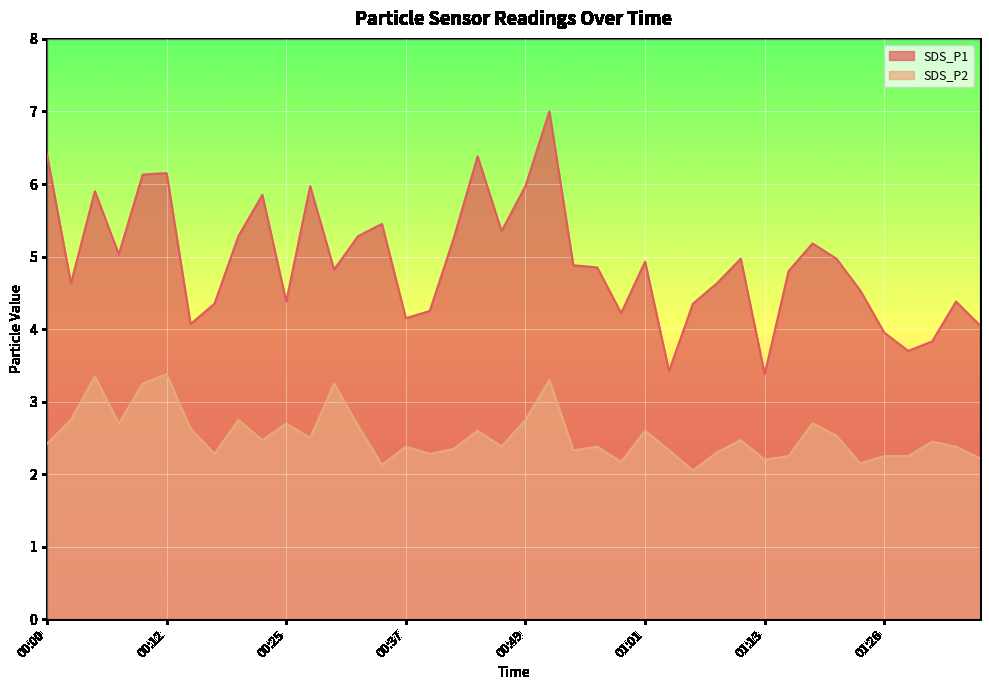

What is the spread (max minus min) of values at 00:25?

1.7